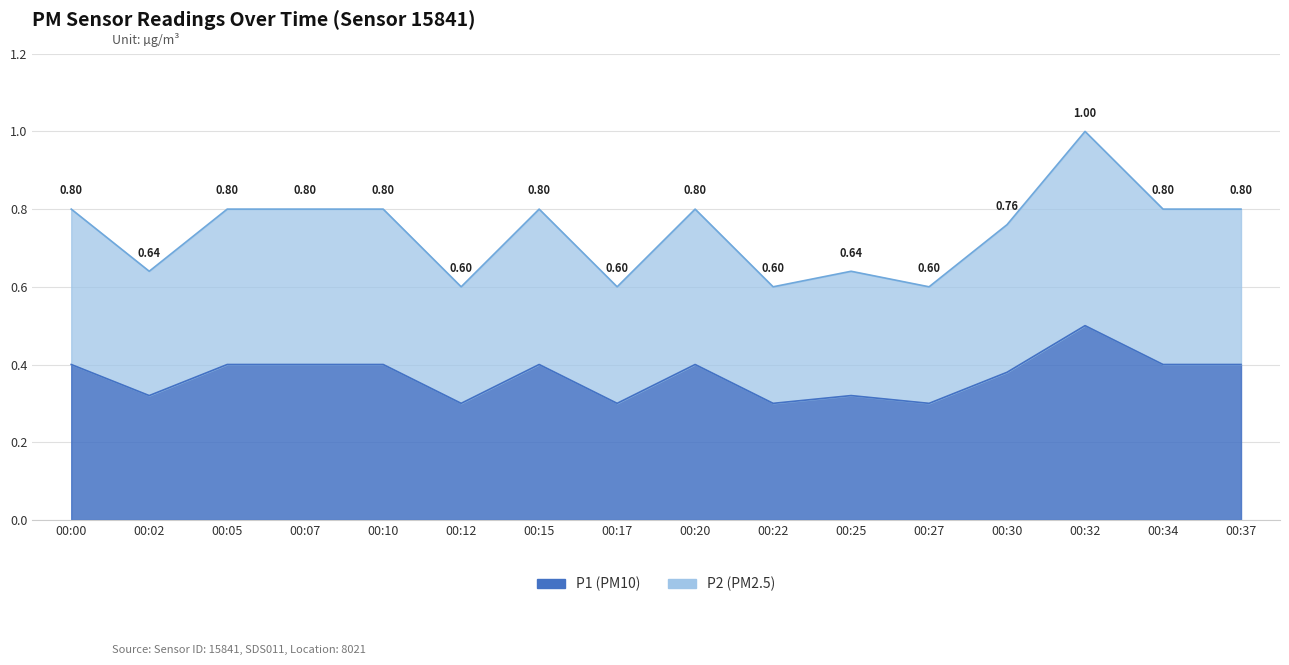

What is the greatest value displayed?

1.0